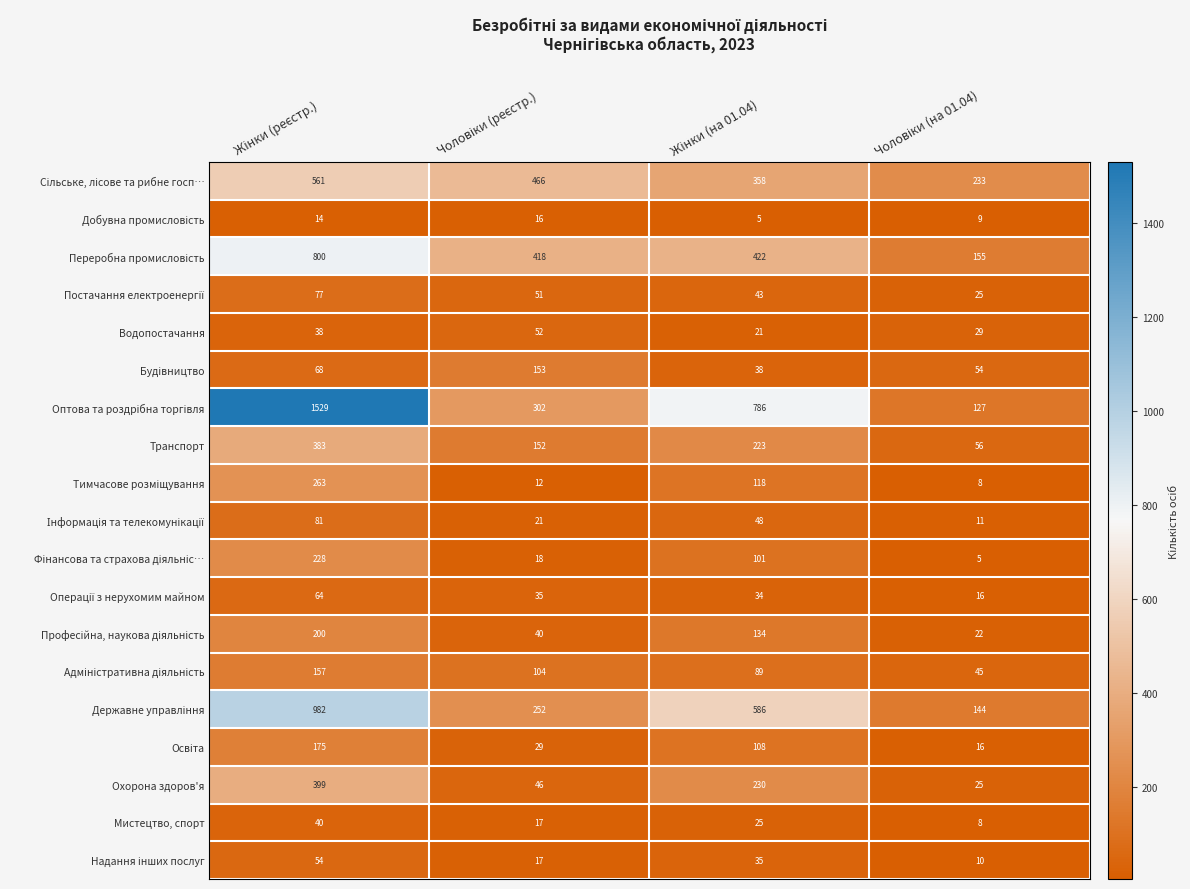

How many Мистецтво, спорт values are between 17 and 40?

3